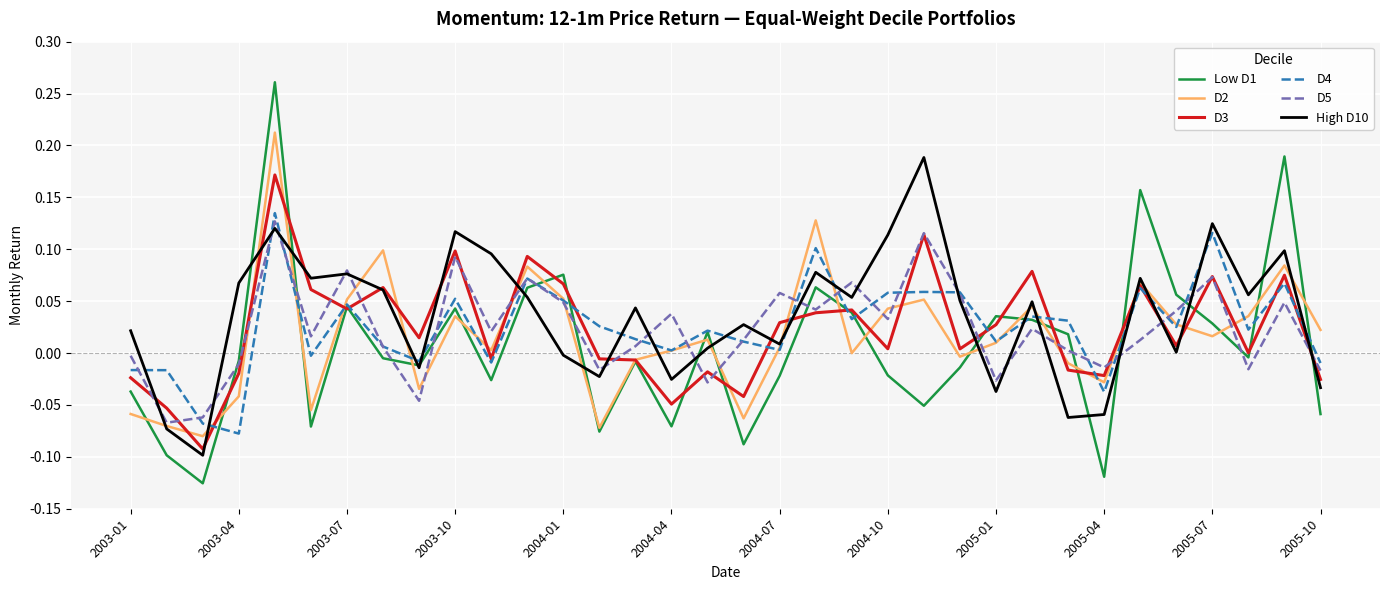

Which series has the largest range (max minus min)?

Low D1